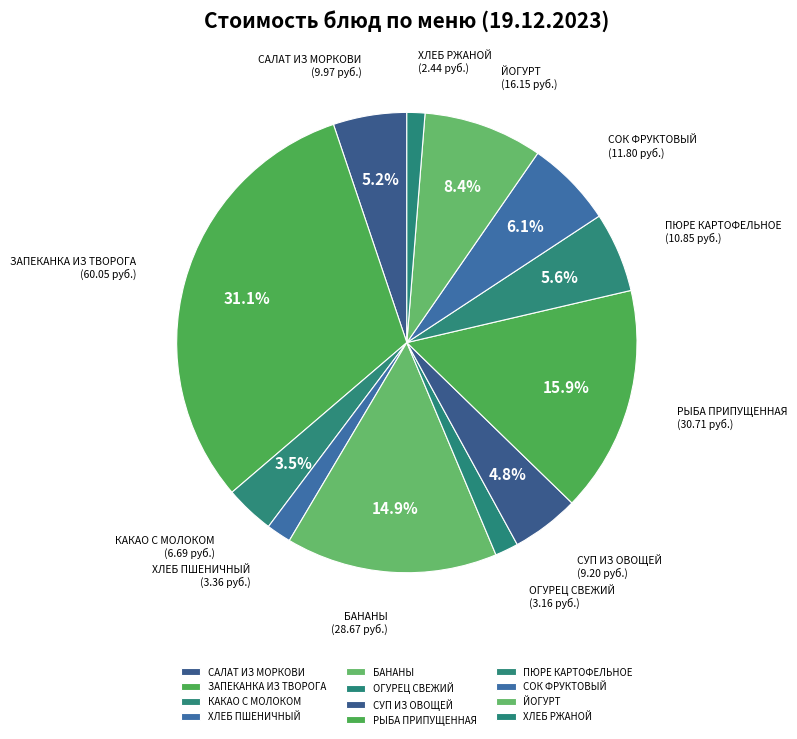

To the nearest percent, what is the average slice percentage?

8%